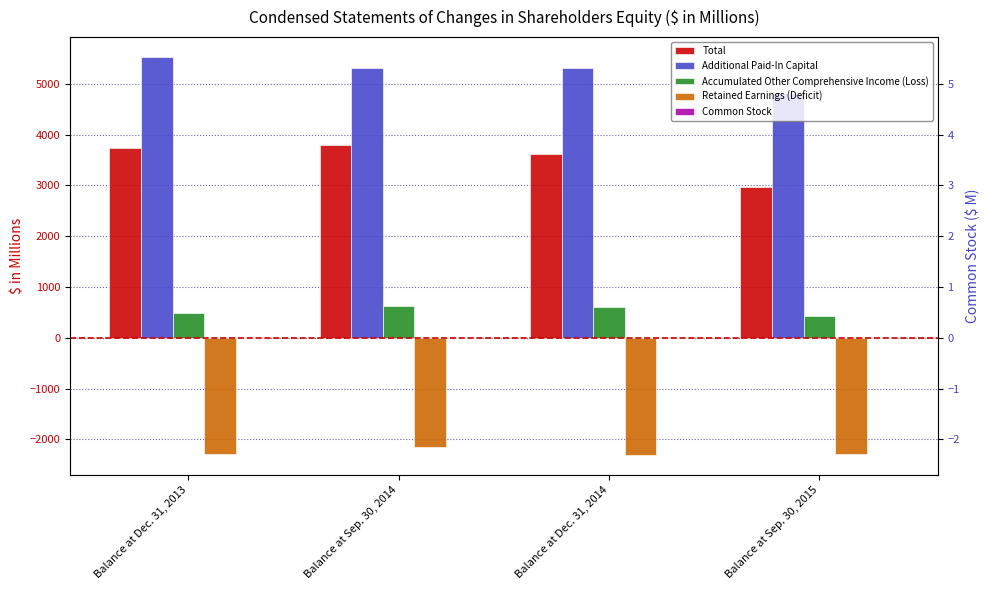

Between Balance at Dec. 31, 2014 and Balance at Sep. 30, 2014, which is larger?

Balance at Sep. 30, 2014